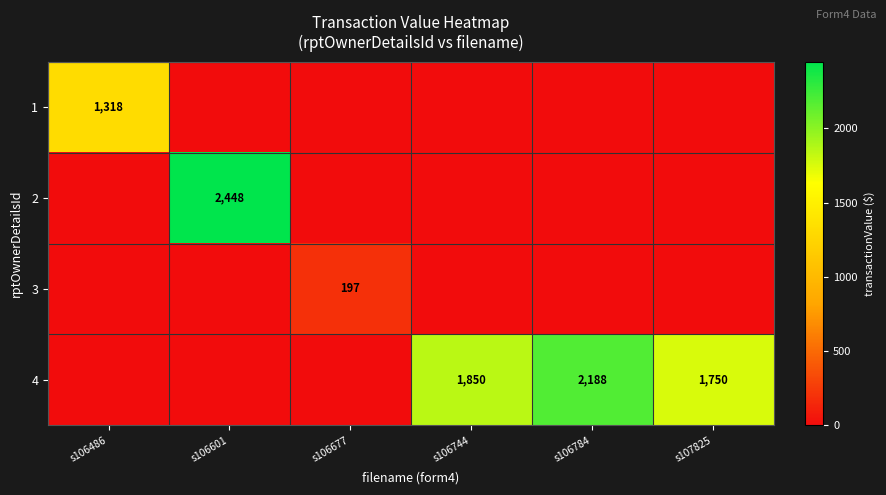

What is the maximum value shown in the chart?

2448